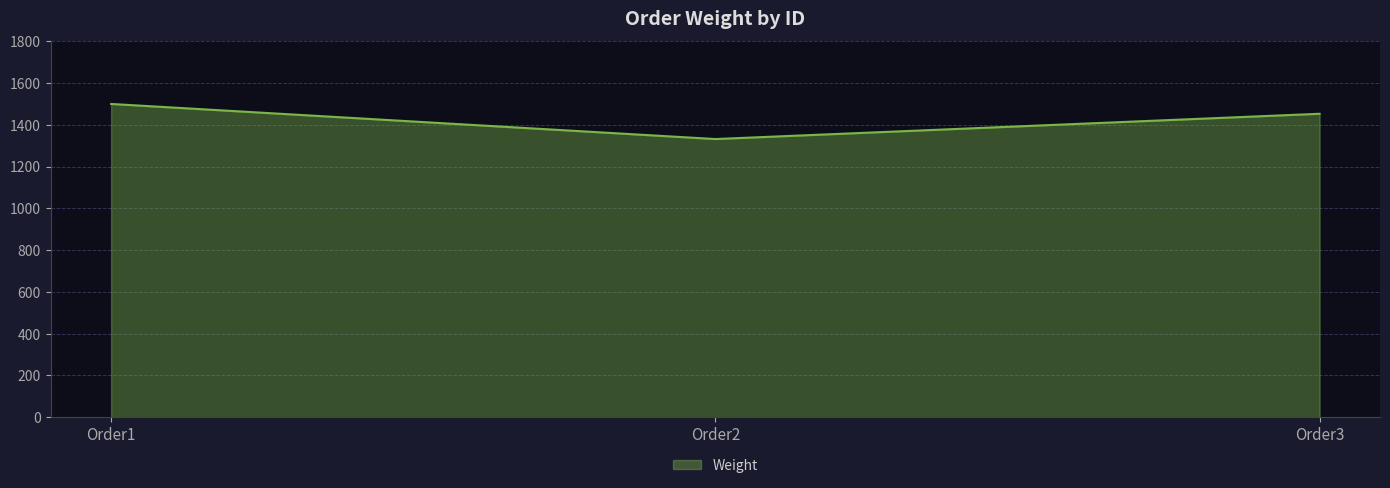

Between Order1 and Order3, which is larger?

Order1